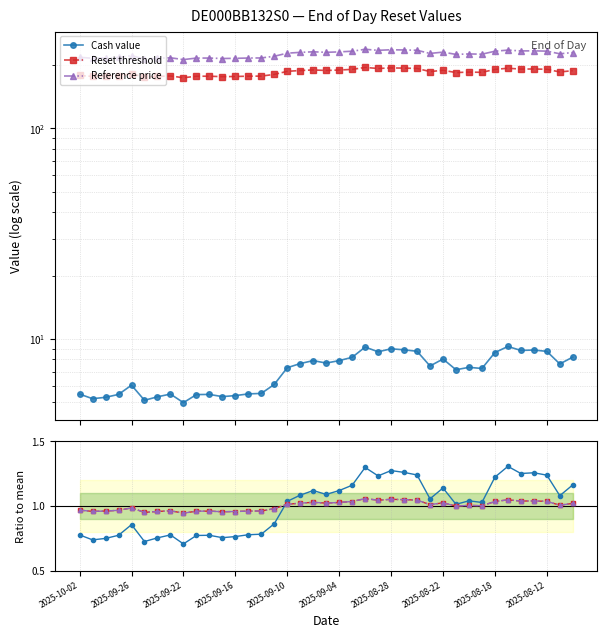

Reading right to left, transcribe all the data shown in this chart.

Cash value: 1.2	1.1	1.2	1.3	1.2	1.3	1.2	1.0	1.0	1.0	1.1	1.1	1.2	1.3	1.3	1.2	1.3	1.2	1.1	1.1	1.1	1.1	1.0	0.9	0.8	0.8	0.8	0.8	0.8	0.8	0.7	0.8	0.8	0.7	0.9	0.8	0.7	0.7	0.8
Reset threshold: 1.0	1.0	1.0	1.0	1.0	1.0	1.0	1.0	1.0	1.0	1.0	1.0	1.0	1.0	1.1	1.0	1.1	1.0	1.0	1.0	1.0	1.0	1.0	1.0	1.0	1.0	1.0	1.0	1.0	1.0	0.9	1.0	1.0	0.9	1.0	1.0	1.0	1.0	1.0
Reference price: 1.0	1.0	1.0	1.0	1.0	1.0	1.0	1.0	1.0	1.0	1.0	1.0	1.0	1.0	1.1	1.0	1.1	1.0	1.0	1.0	1.0	1.0	1.0	1.0	1.0	1.0	1.0	1.0	1.0	1.0	0.9	1.0	1.0	0.9	1.0	1.0	1.0	1.0	1.0